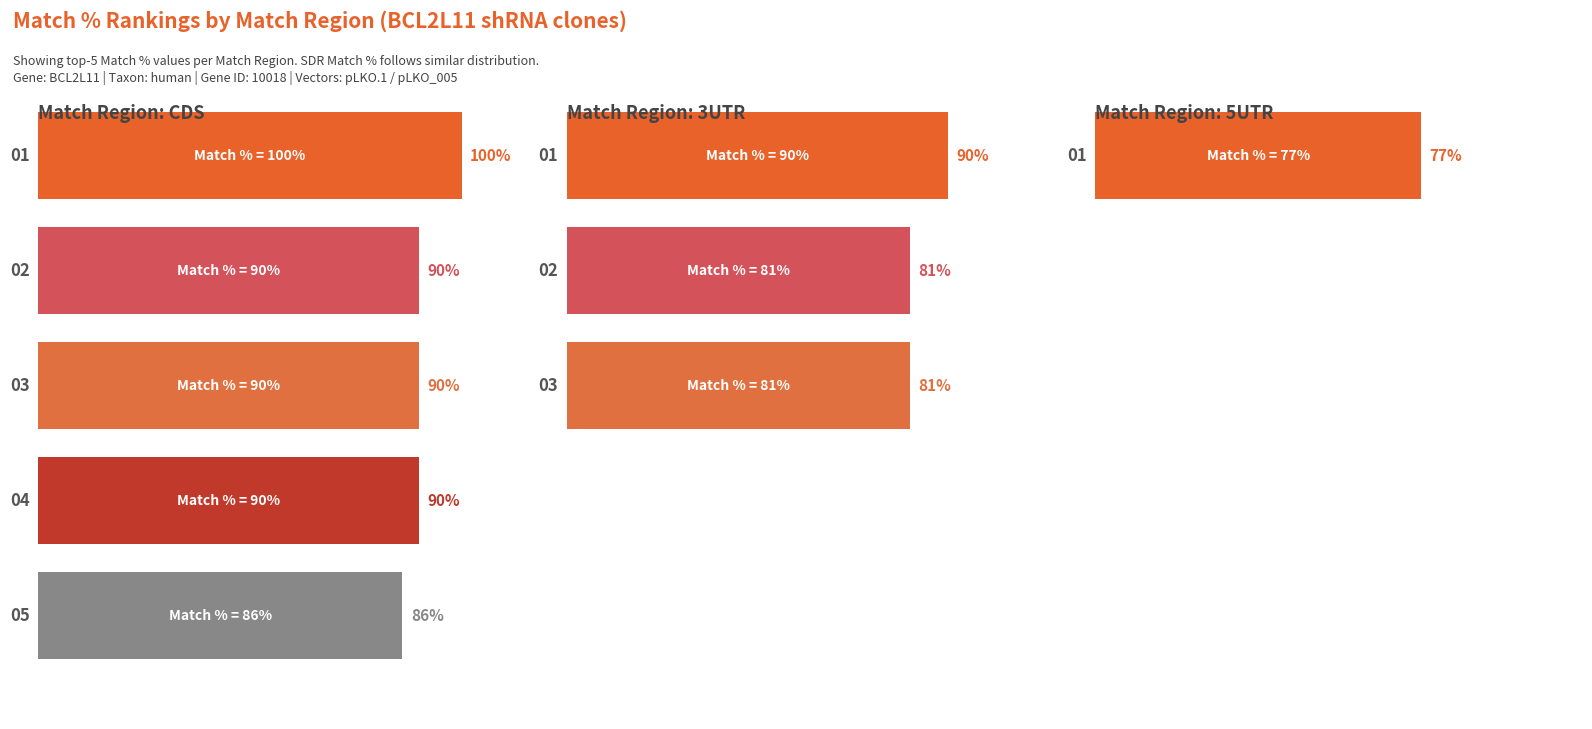

Are the bars grouped side by side (vs. stacked)?

Yes